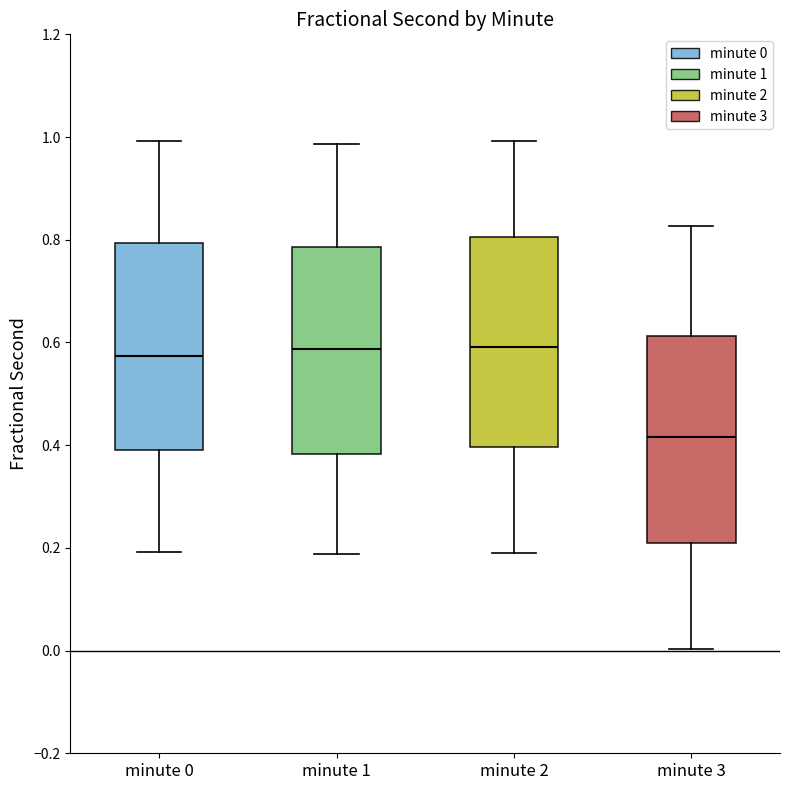

Where is the upper edge of the box for minute 1 on the y-axis? The values are not printed on the chart, so give them approximately, as read against the axis.

0.78